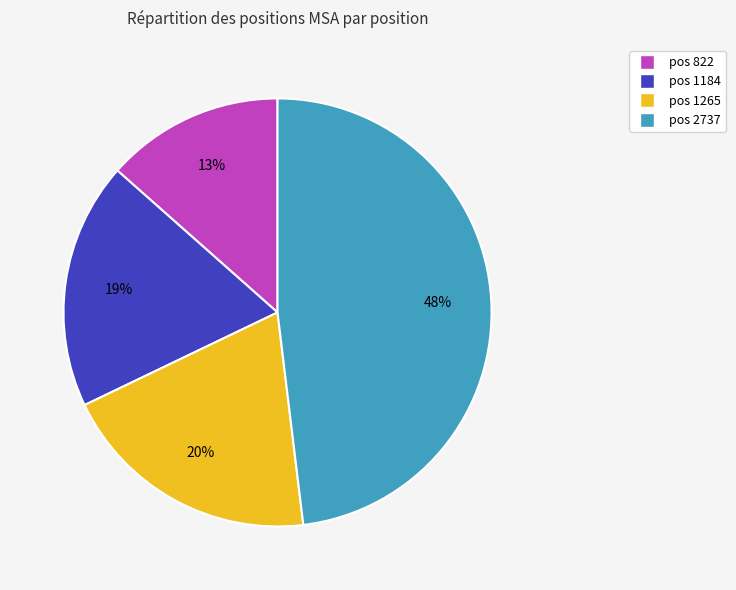

Does any single category account for the majority?

No